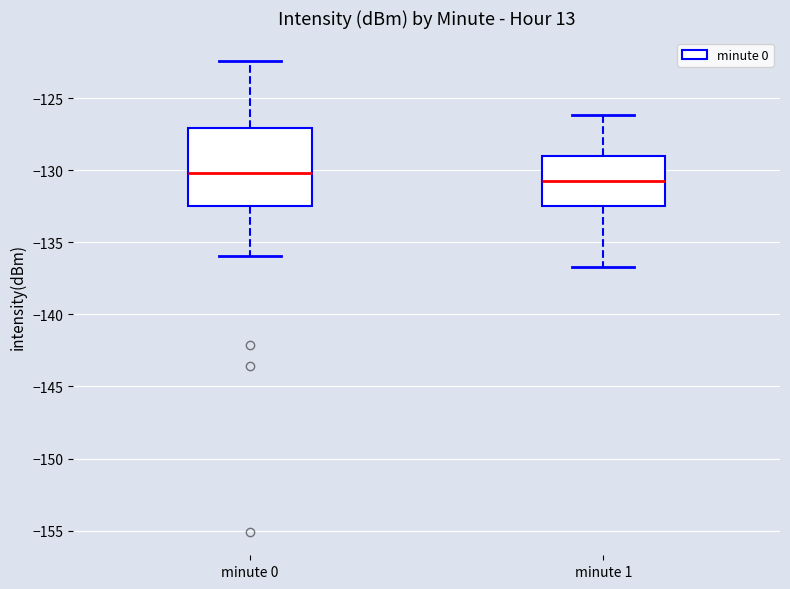

Reading left to right, transcribe this box plot: for each box, give where its median line is, the range the box spans, and where its two whiskers end, as read against the y-axis. The values are not printed on the chart, so give them approximately, as read against the axis.

minute 0: median -130.0, box -132.5 to -127.0, whiskers -136.0 to -122.5
minute 1: median -130.5, box -132.5 to -129.0, whiskers -136.5 to -126.0